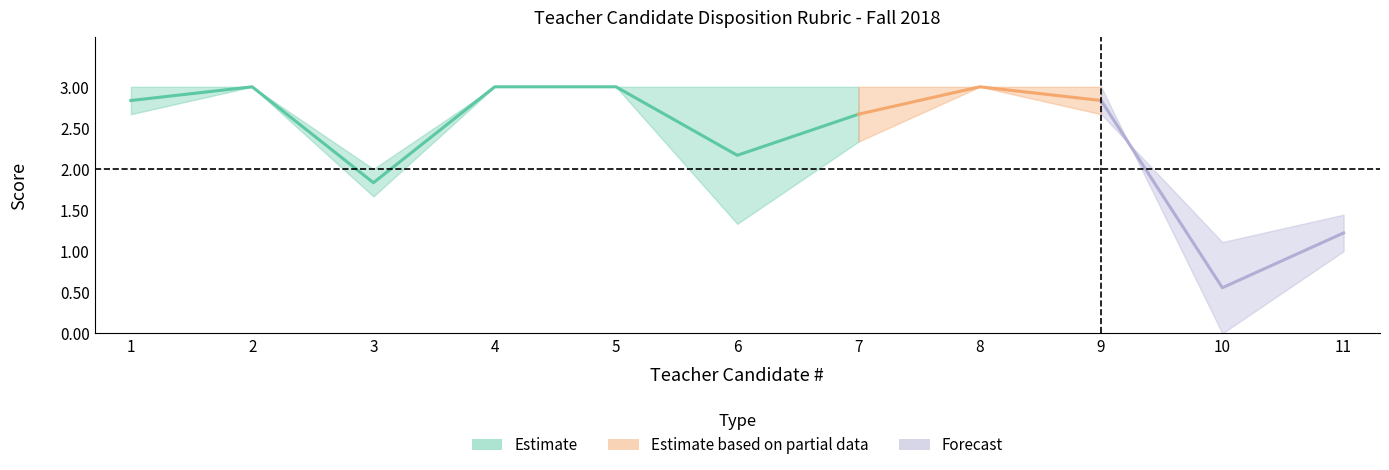

At which label does Mean reach its minimum?

10